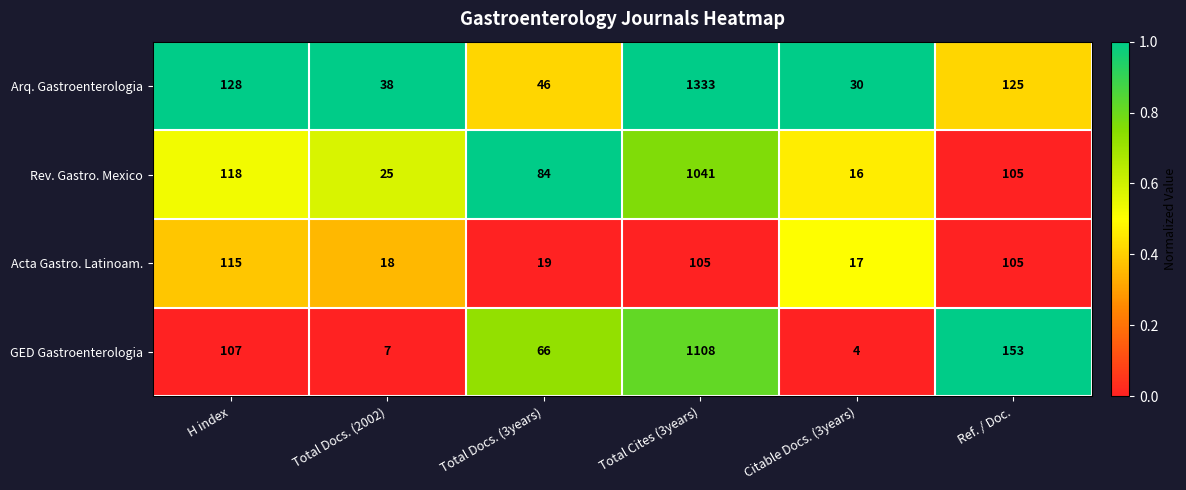

Is it true that Arq. Gastroenterologia equals 11 at Citable Docs. (3years)?

False